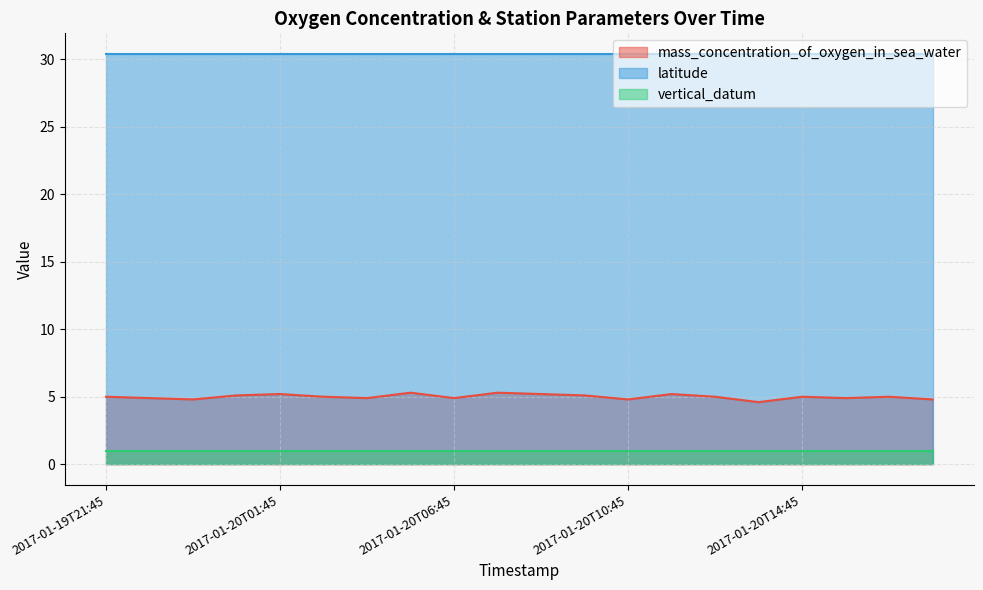

At which category is the sum across all series the highest?

2017-01-20T05:45